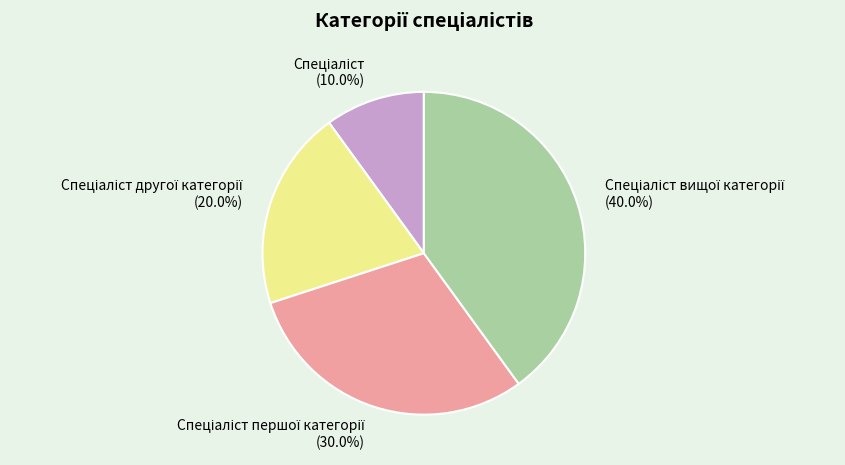

Count the number of slices in the pie.

4